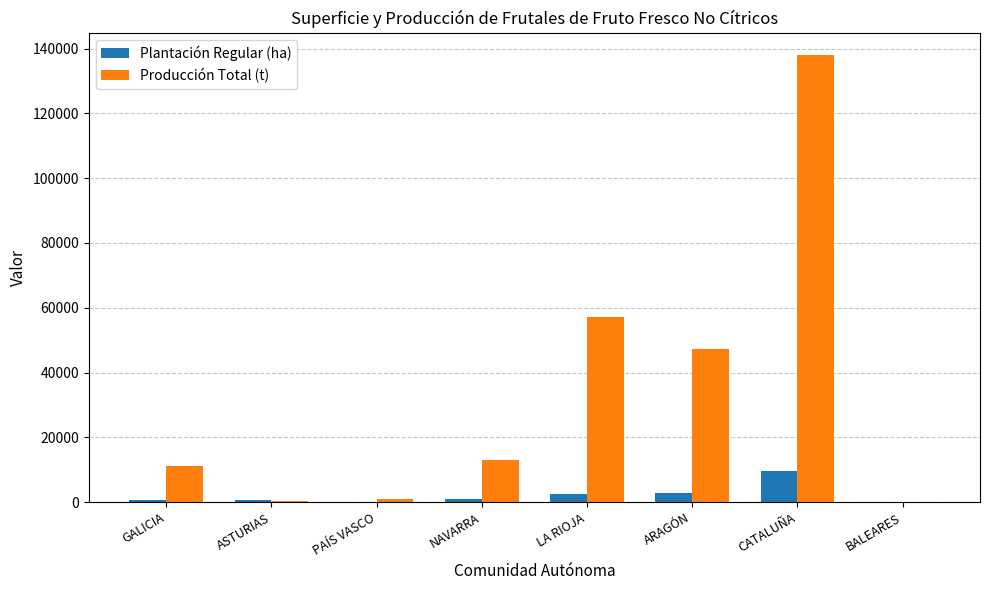

Which category has the highest value across all series?

CATALUÑA